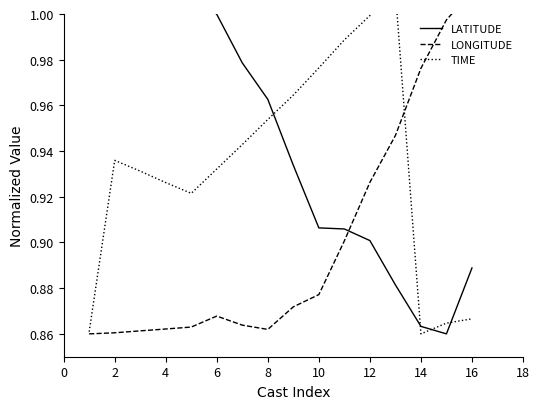

List the series in order of their peak value, highest first.

LATITUDE, LONGITUDE, TIME